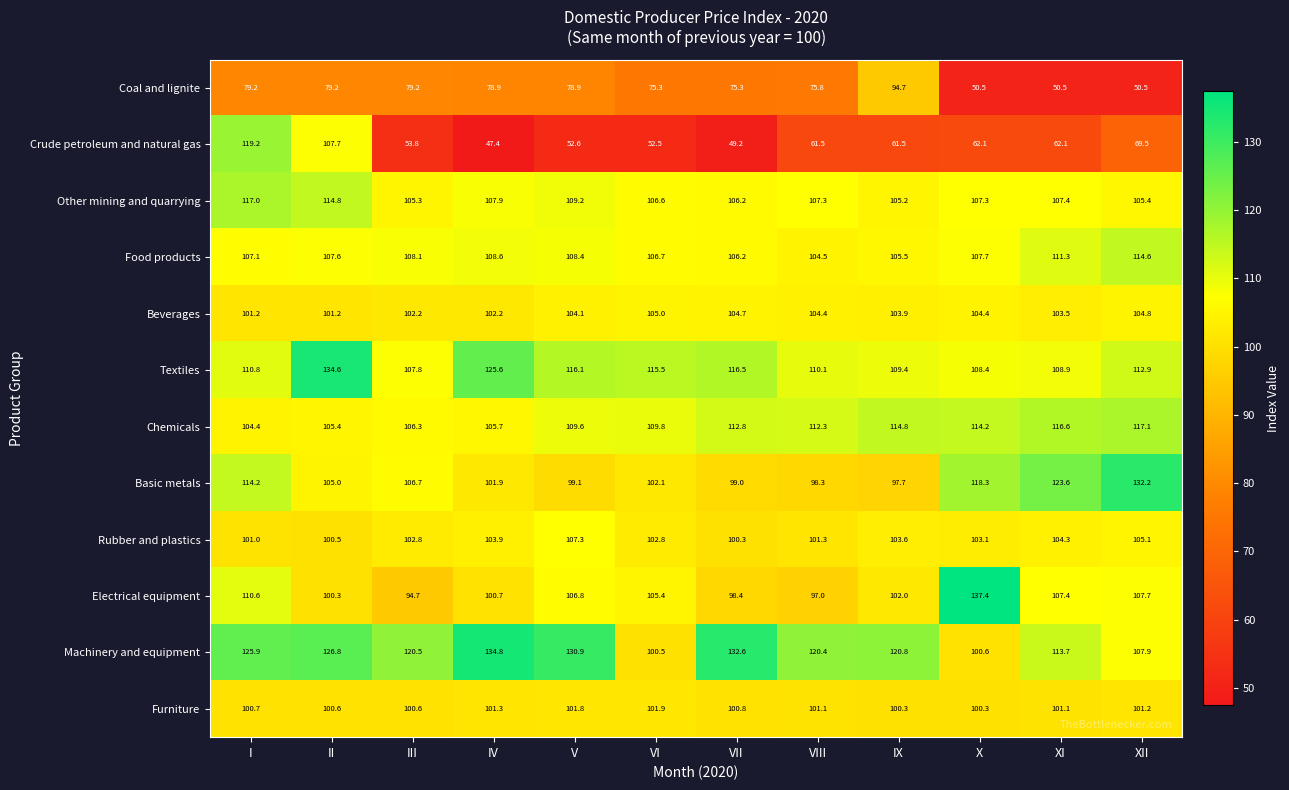

What is the sum of the Rubber and plastics values at III and V?

210.1